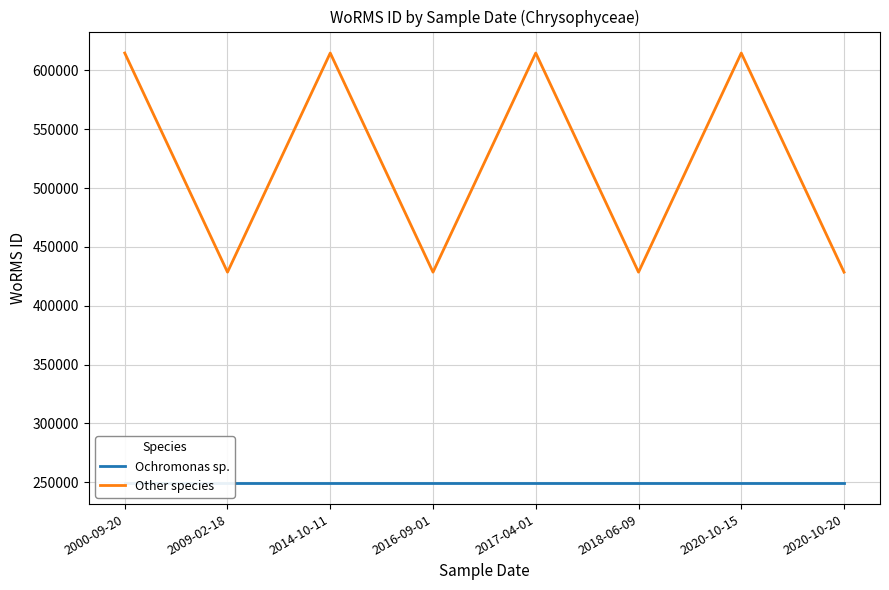

What is the total value across all series at 2009-02-18?

678249